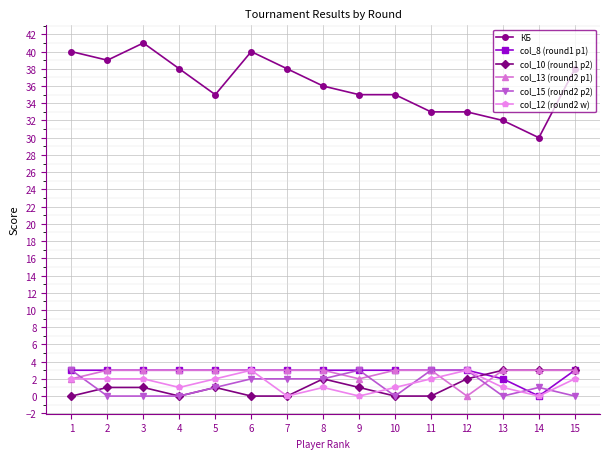

Which series has the largest range (max minus min)?

КБ